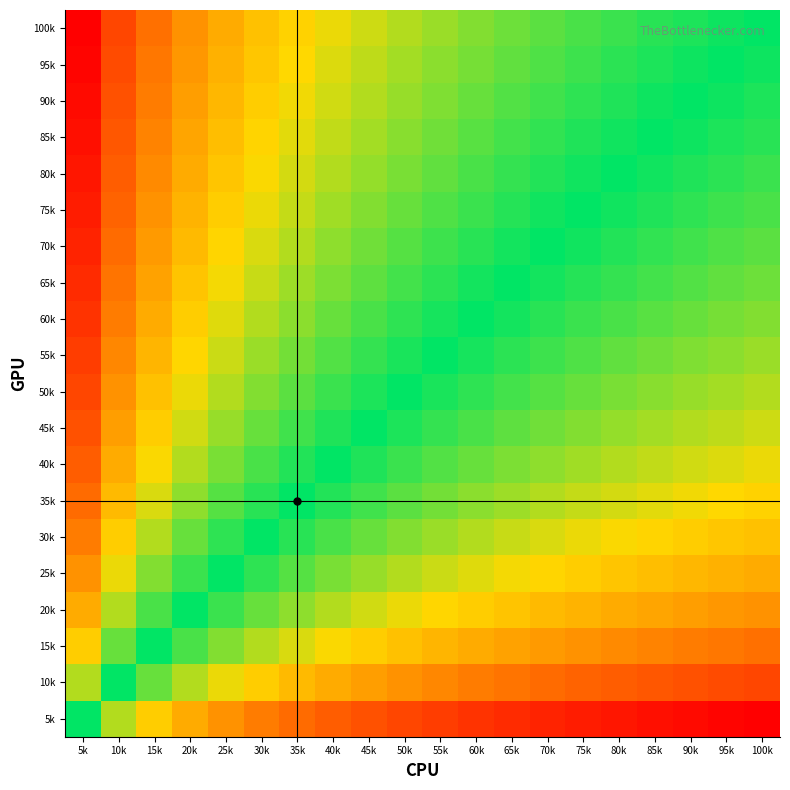

What is the total value across all series at 45k?

-1.6